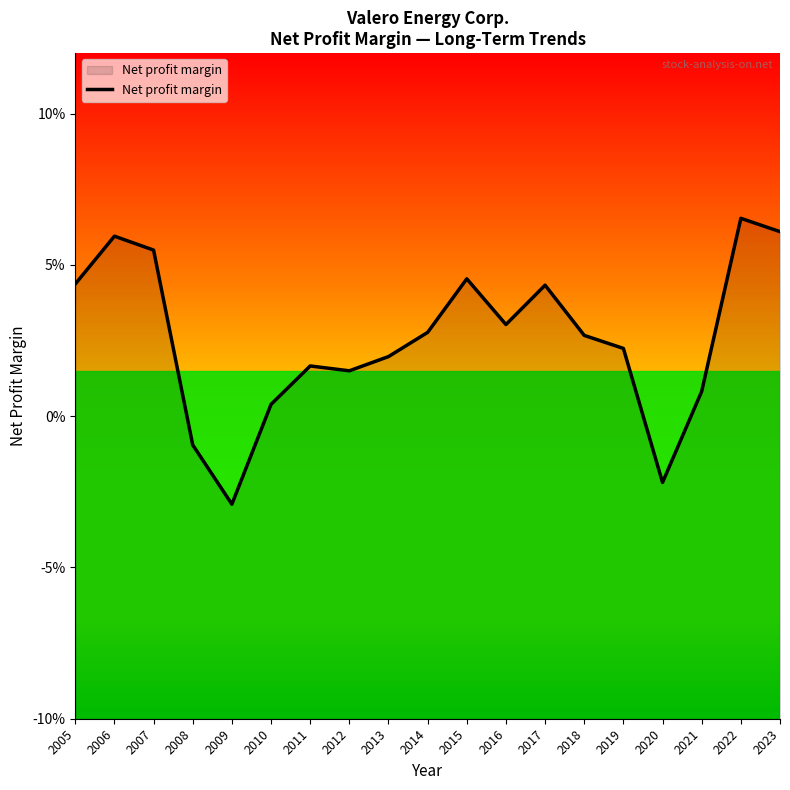

What is the approximate value at 2018?

2.7